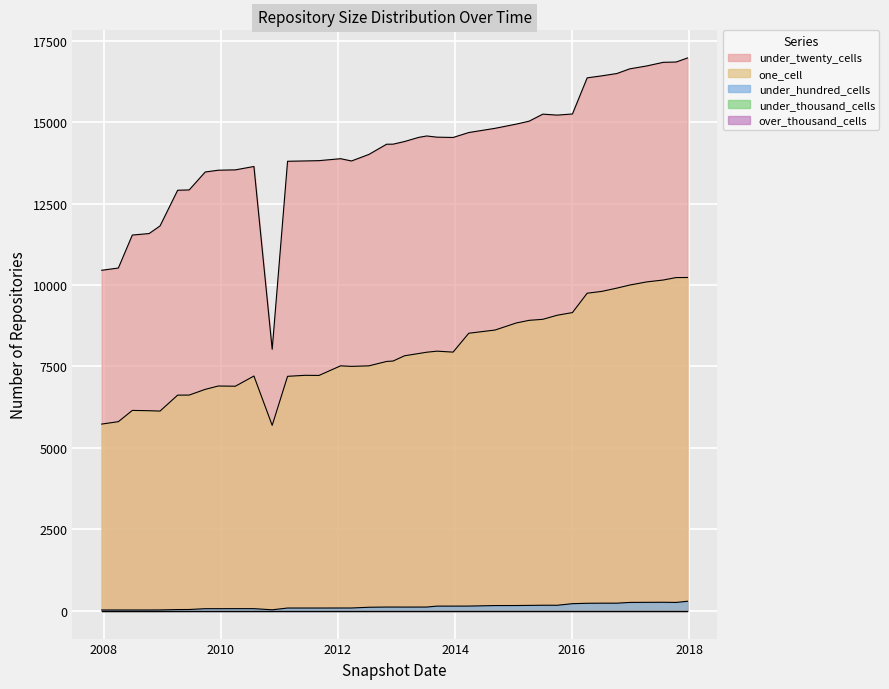

In one_cell, how many points are higher than both neighbors (excluding endpoints)?

6